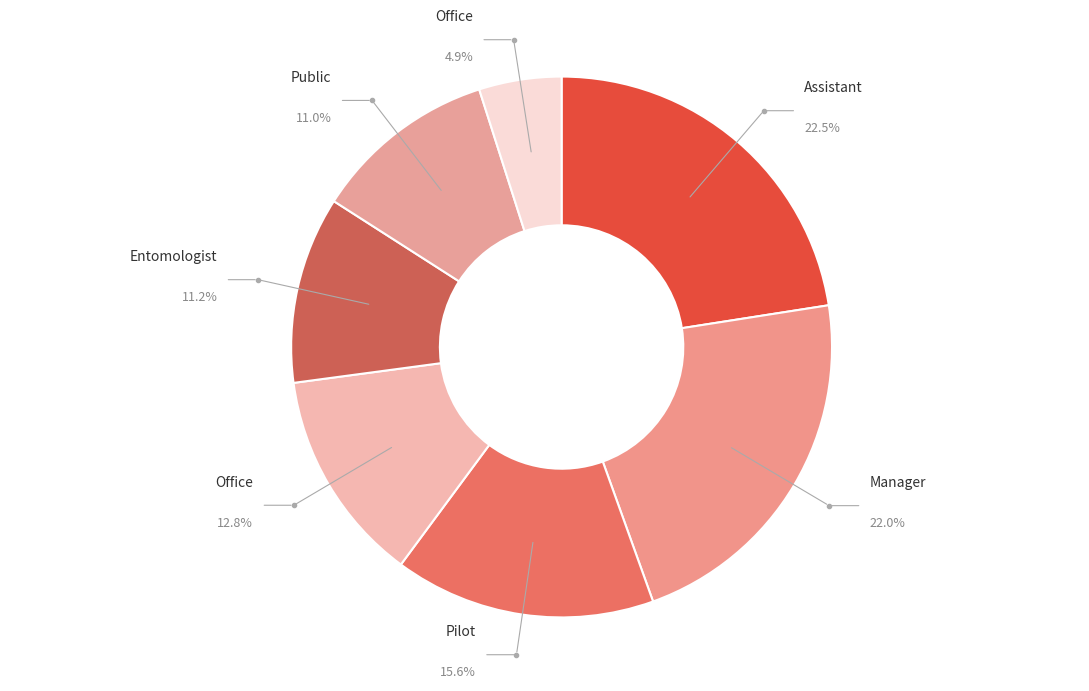

Which category has the smallest portion of the pie?

Office Assistant